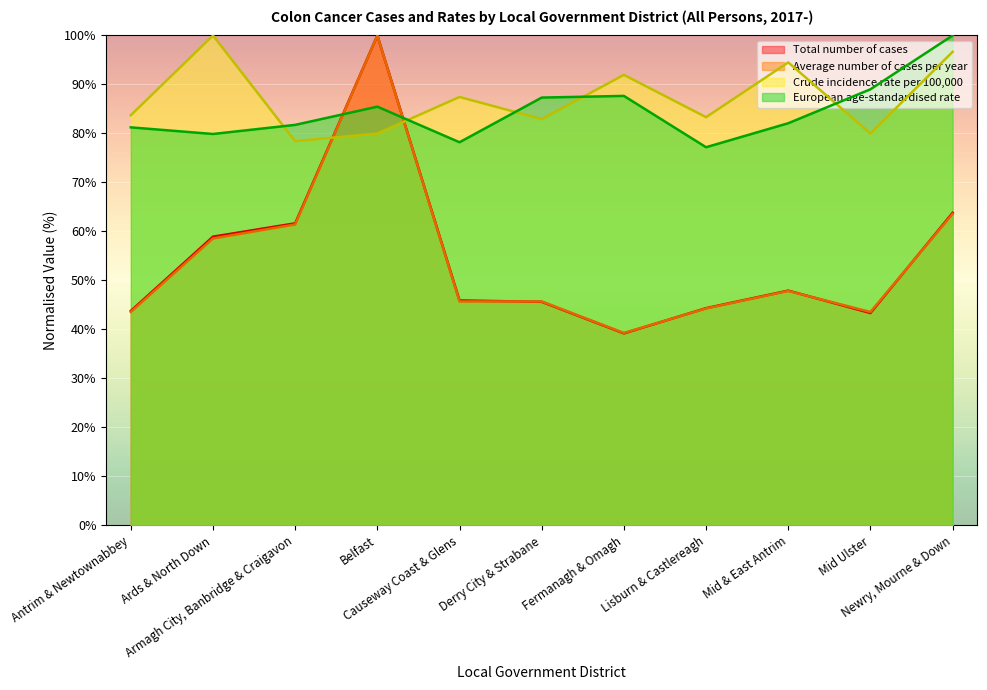

At which category is the sum across all series the highest?

Belfast